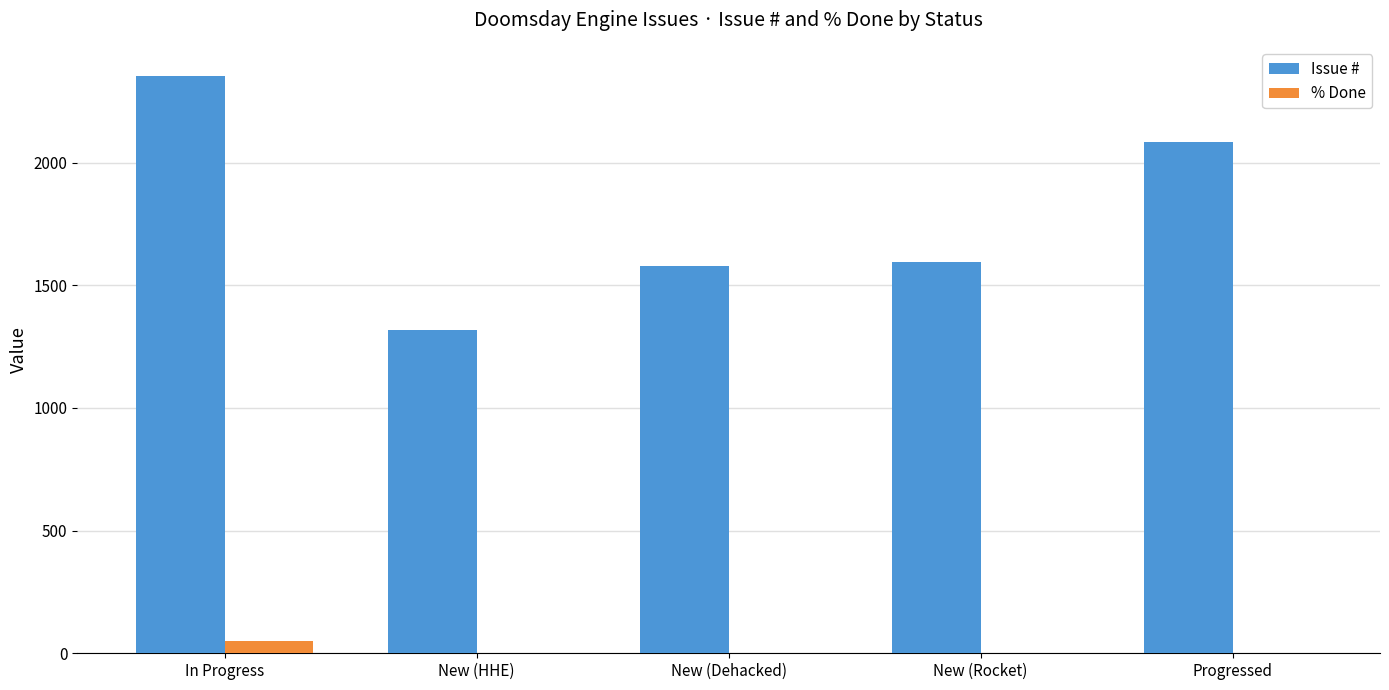

Between New (HHE) and Progressed, which series saw the biggest shift?

Issue #